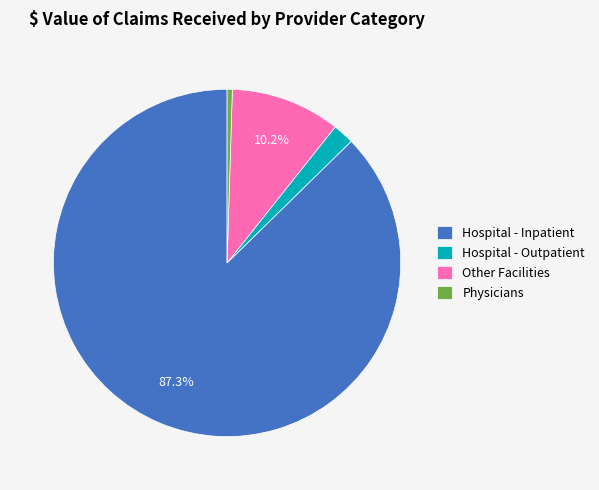

Is it true that Hospital - Outpatient is 2% of the pie?

True